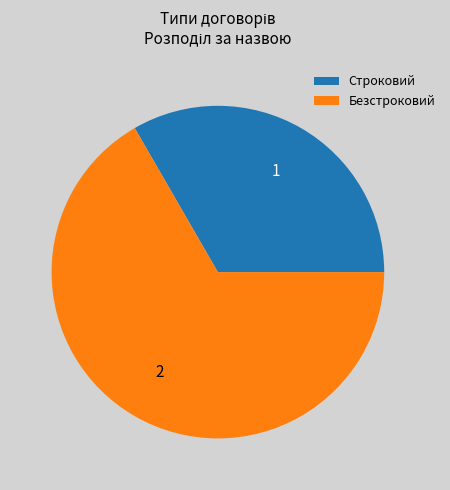

Rank the categories by value from lowest to highest.

Строковий, Безстроковий